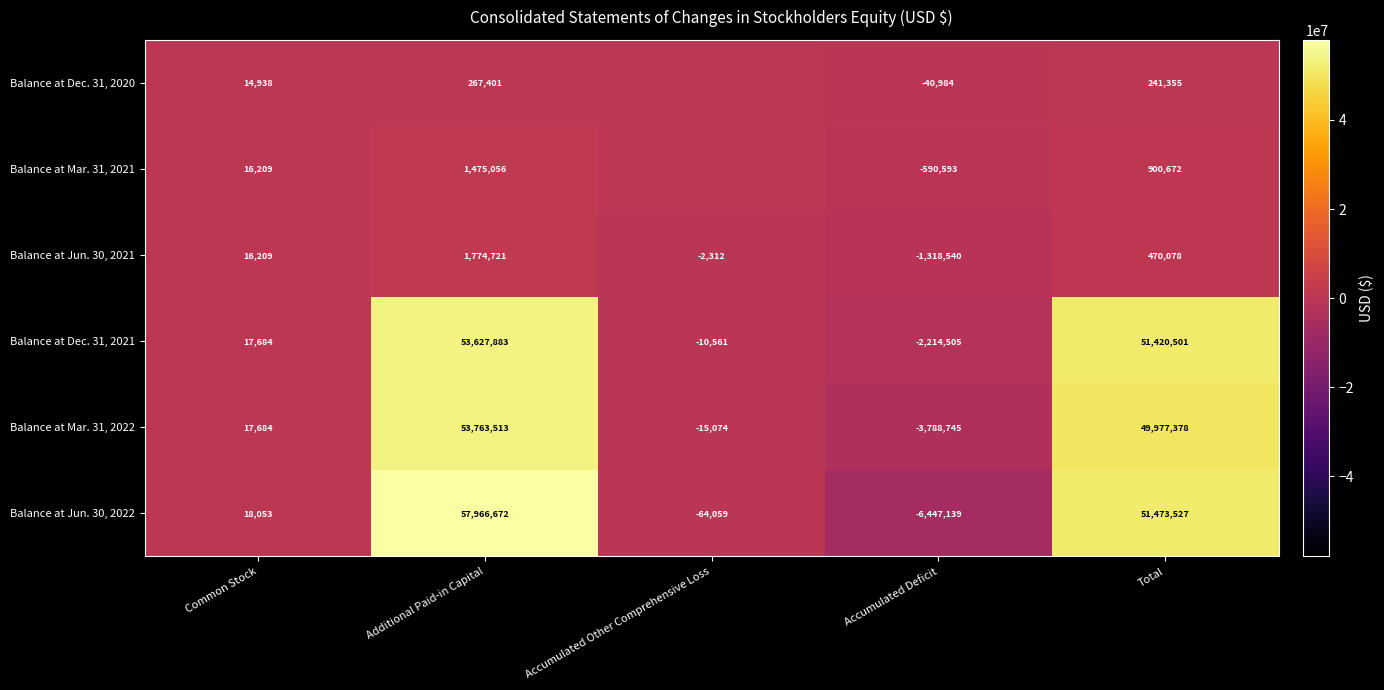

What is the difference between the Balance at Mar. 31, 2021 values at Accumulated Deficit and Additional Paid-in Capital?

2065649